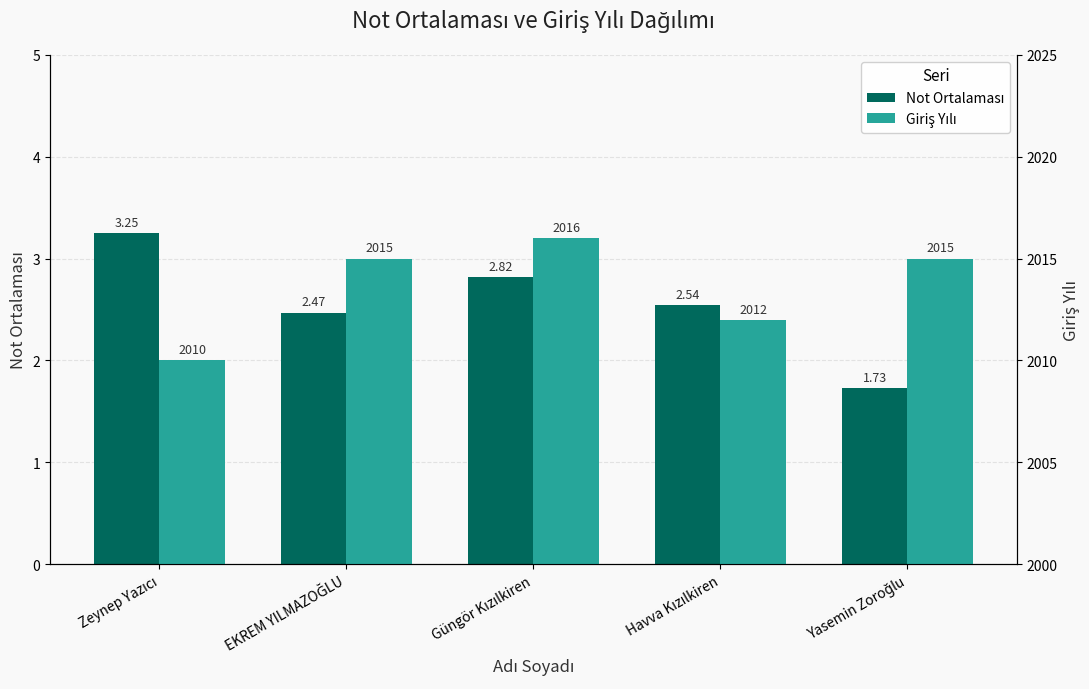

What is the value of the Giriş Yılı bar at the 5th from the left?

2015.0